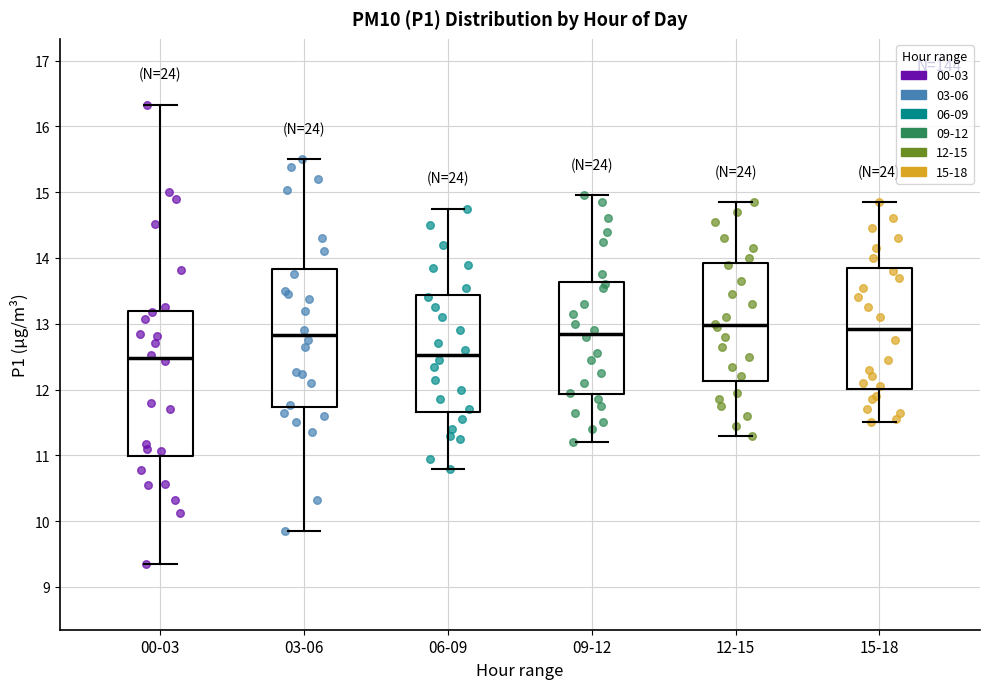

Where is the upper edge of the box for 06-09 on the y-axis? The values are not printed on the chart, so give them approximately, as read against the axis.

13.4